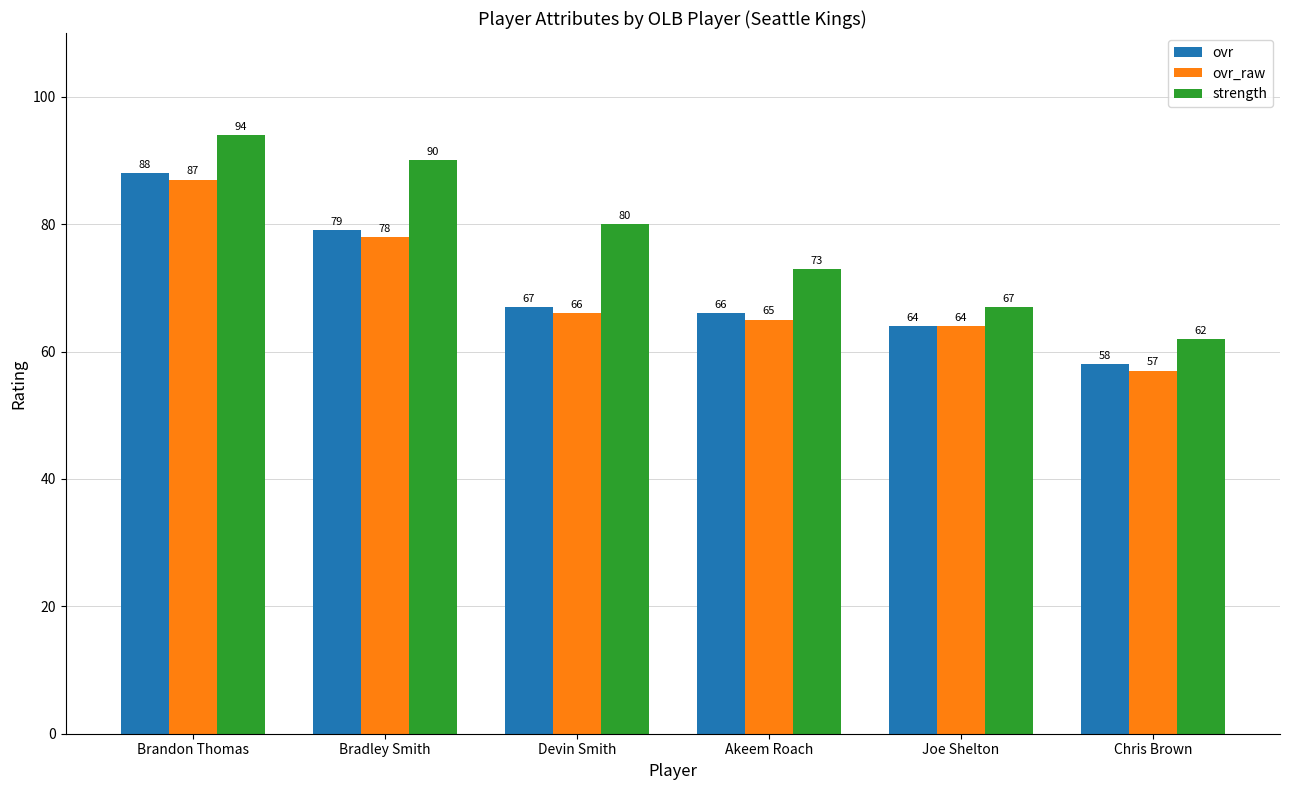

What is the approximate value of ovr at Chris Brown?

58